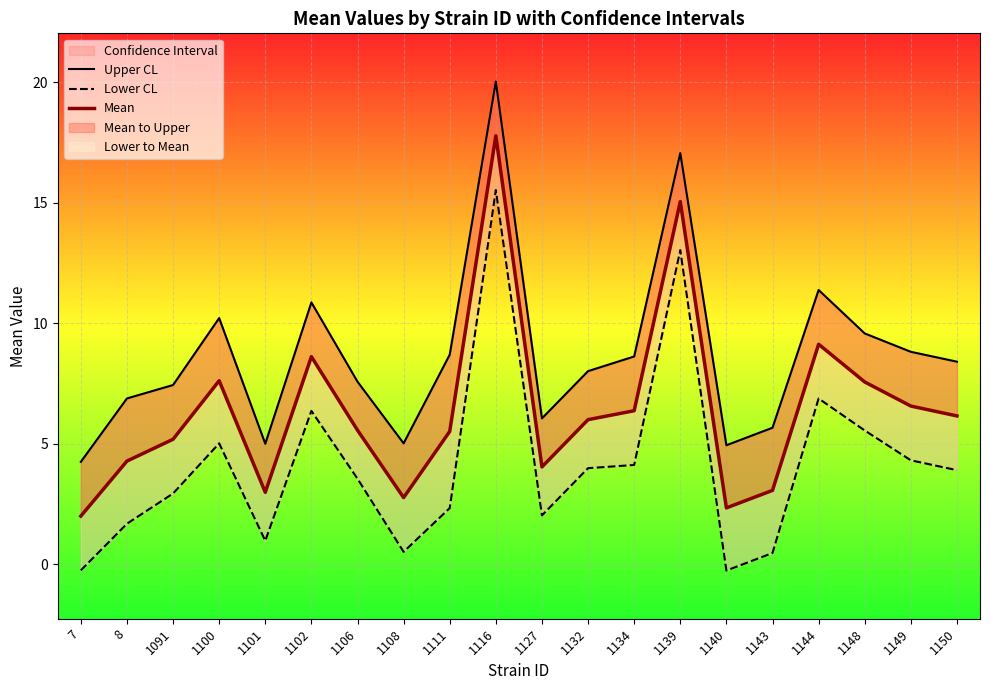

Is this an area chart (filled region under the line)?

No